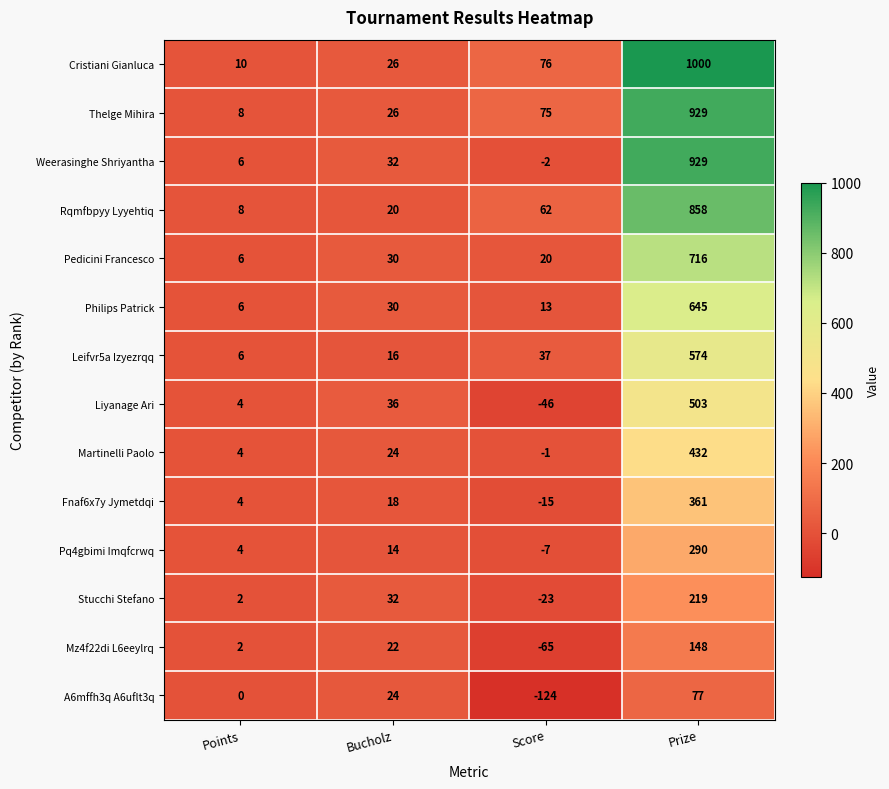

What is the sum of the Thelge Mihira values at Bucholz and Prize?

955